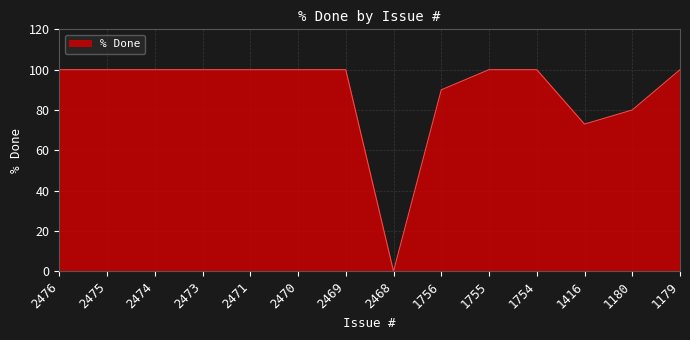

What is the change in value from 2468 to 1755?

+100